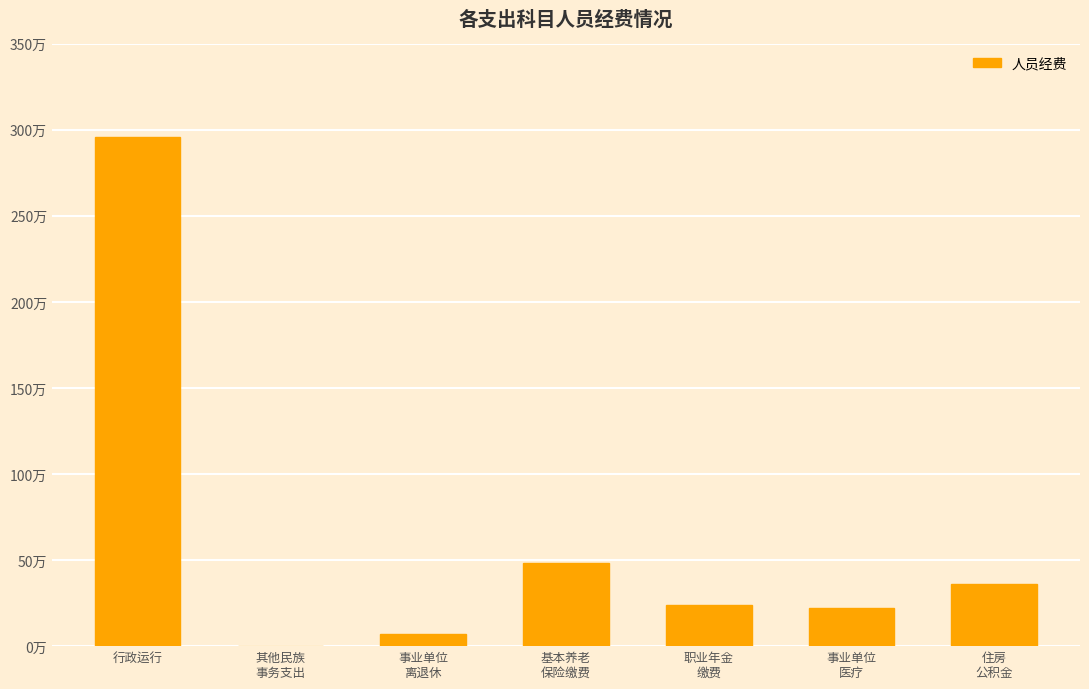

Reading left to right, extract all data points from this chart.

行政运行=295.8	其他民族
事务支出=0.0	事业单位
离退休=7.2	基本养老
保险缴费=48.4	职业年金
缴费=24.2	事业单位
医疗=22.4	住房
公积金=36.3